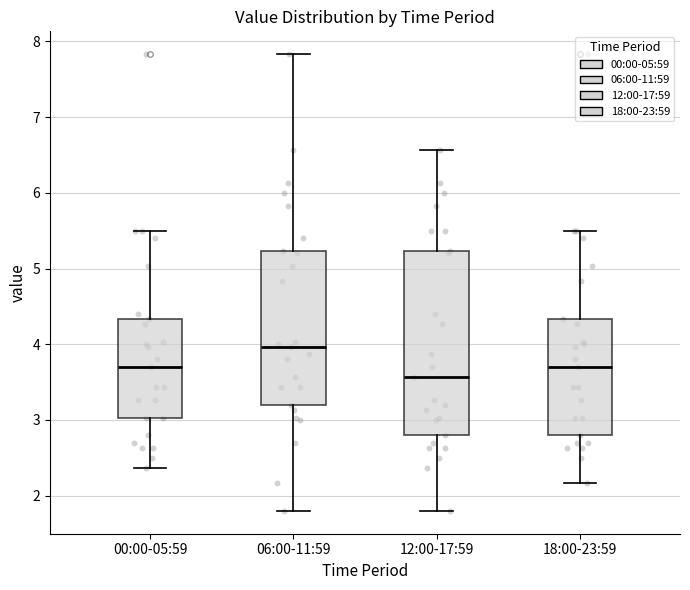

Where does the median line of the box for 06:00-11:59 sit on the y-axis? The values are not printed on the chart, so give them approximately, as read against the axis.

4.0